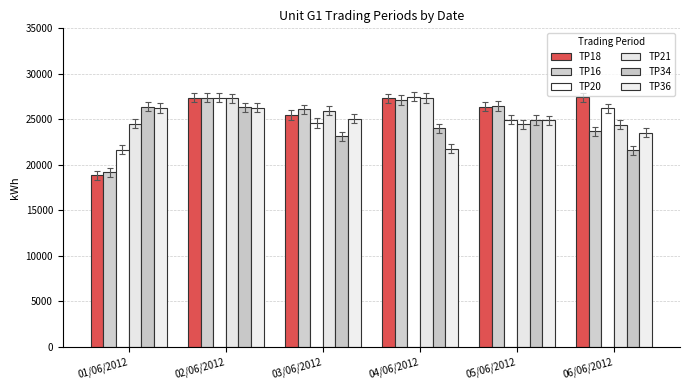

Which category has the lowest value in the TP34 series?

06/06/2012